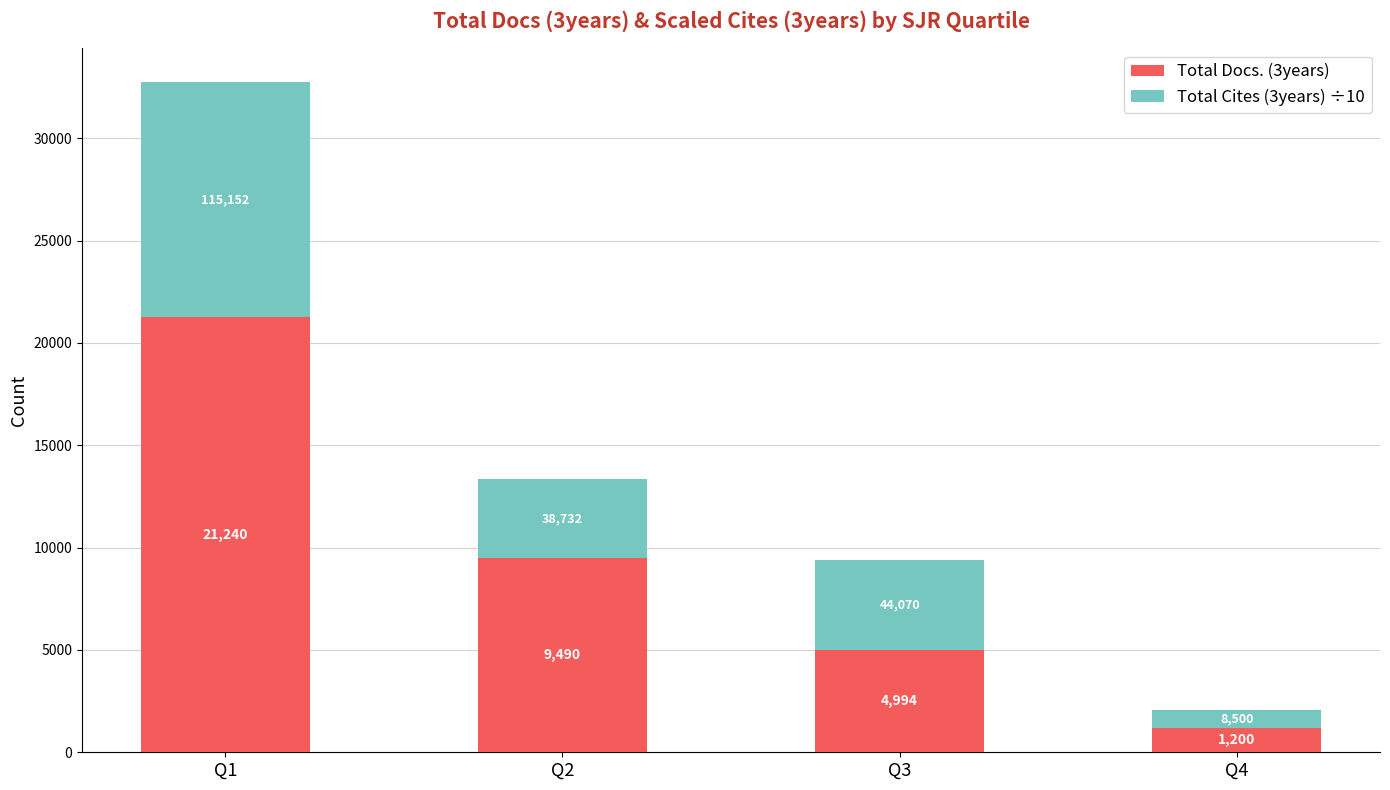

How many bars are there in total?

4